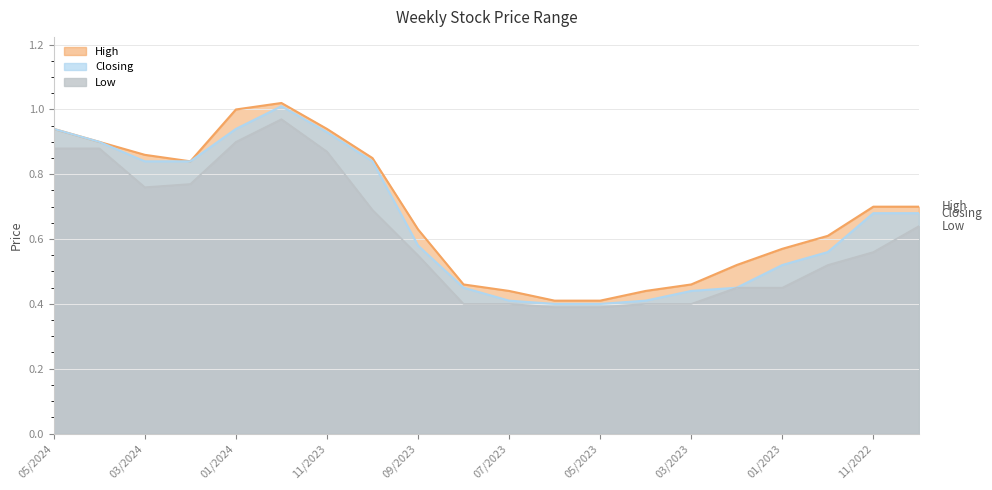

True or false: Closing has a value of 0.8 at 02/2023.

False